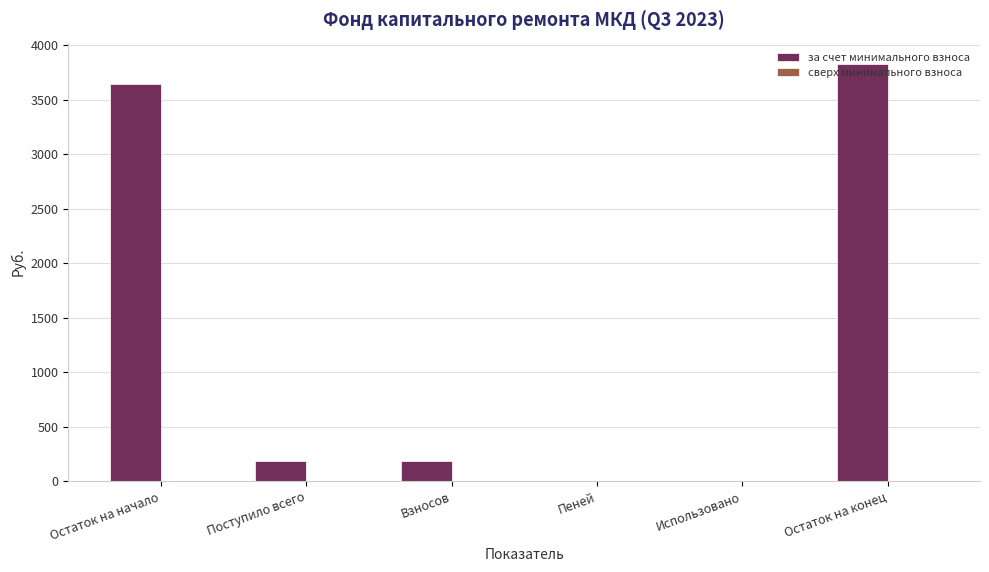

Is it true that the value at Остаток на конец is 3833.6?

True